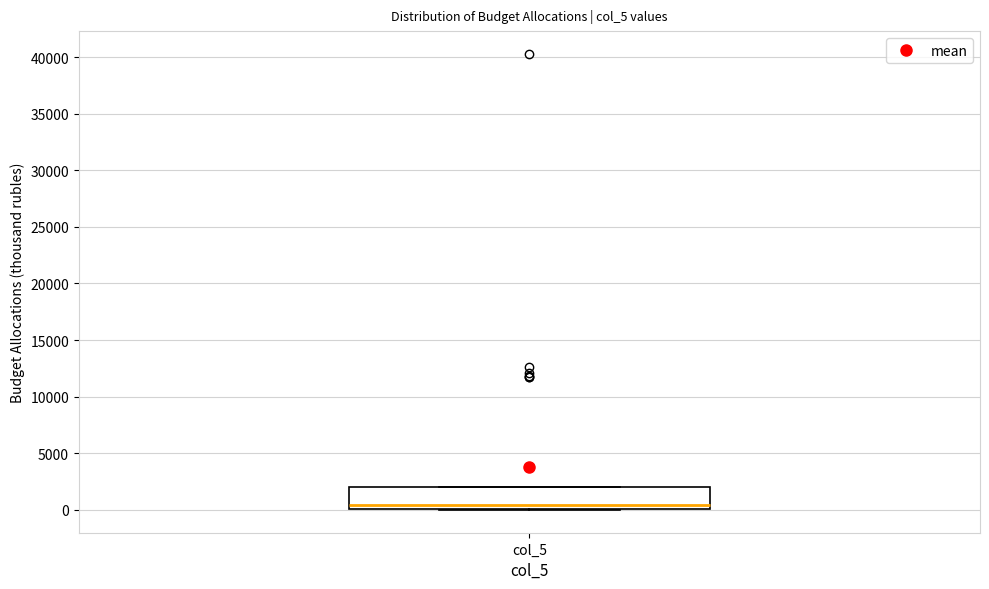

Where is the upper edge of the box for col_5 on the y-axis? The values are not printed on the chart, so give them approximately, as read against the axis.

2000